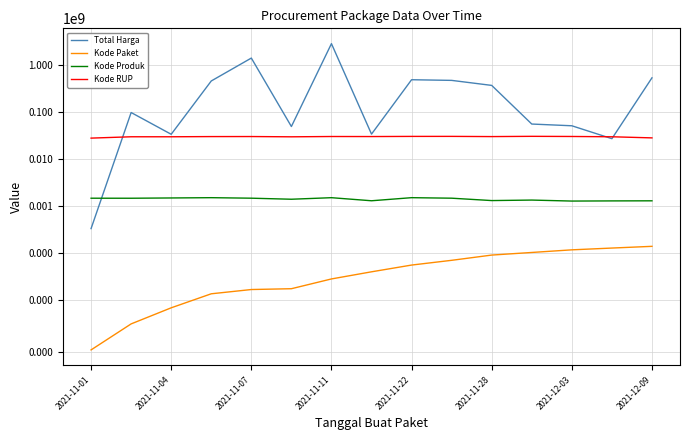

What is the difference between the maximum and minimum values in the Total Harga series?

2891788400